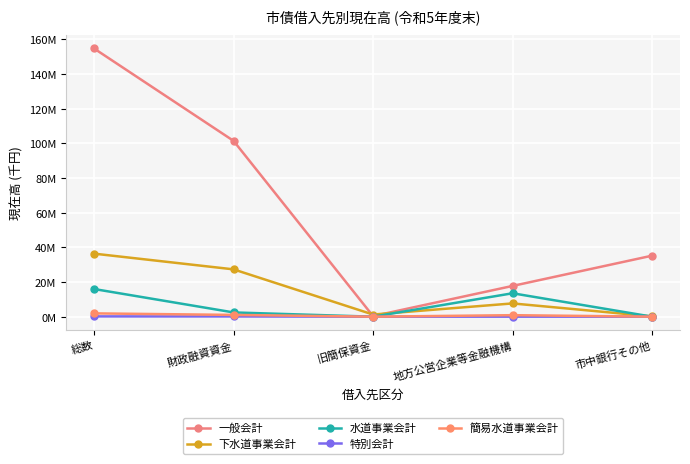

What is the sum of the 特別会計 values at 総数 and 地方公営企業等金融機構?

183891